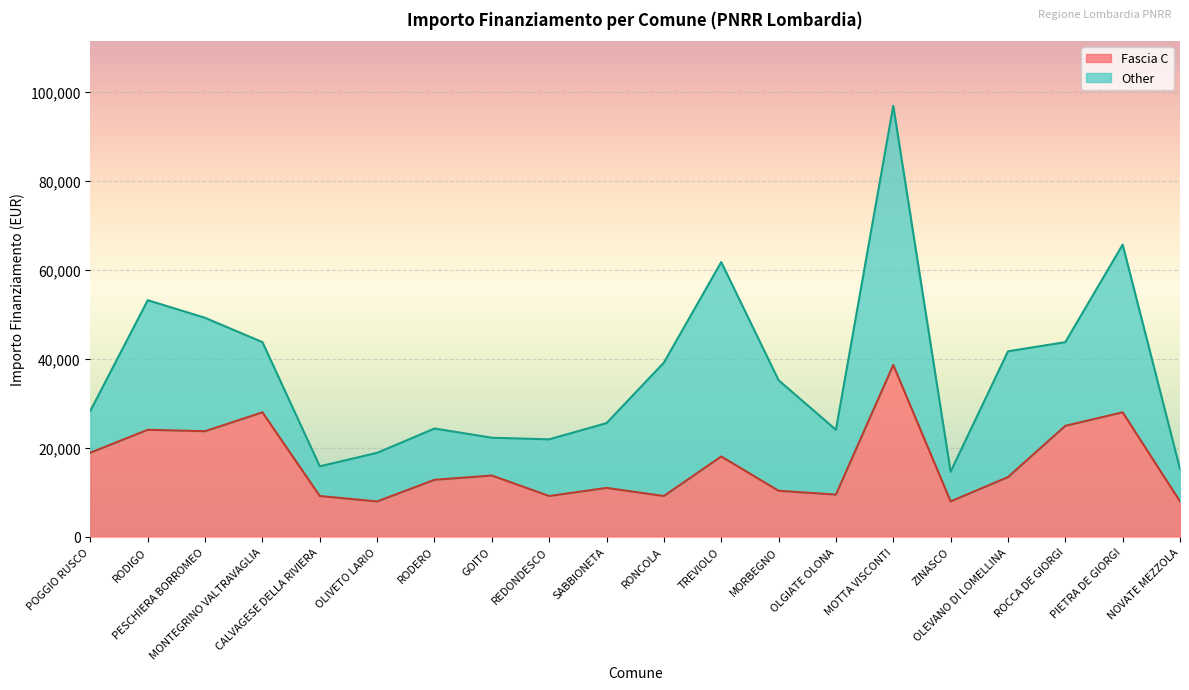

How many data points does each series have?

20